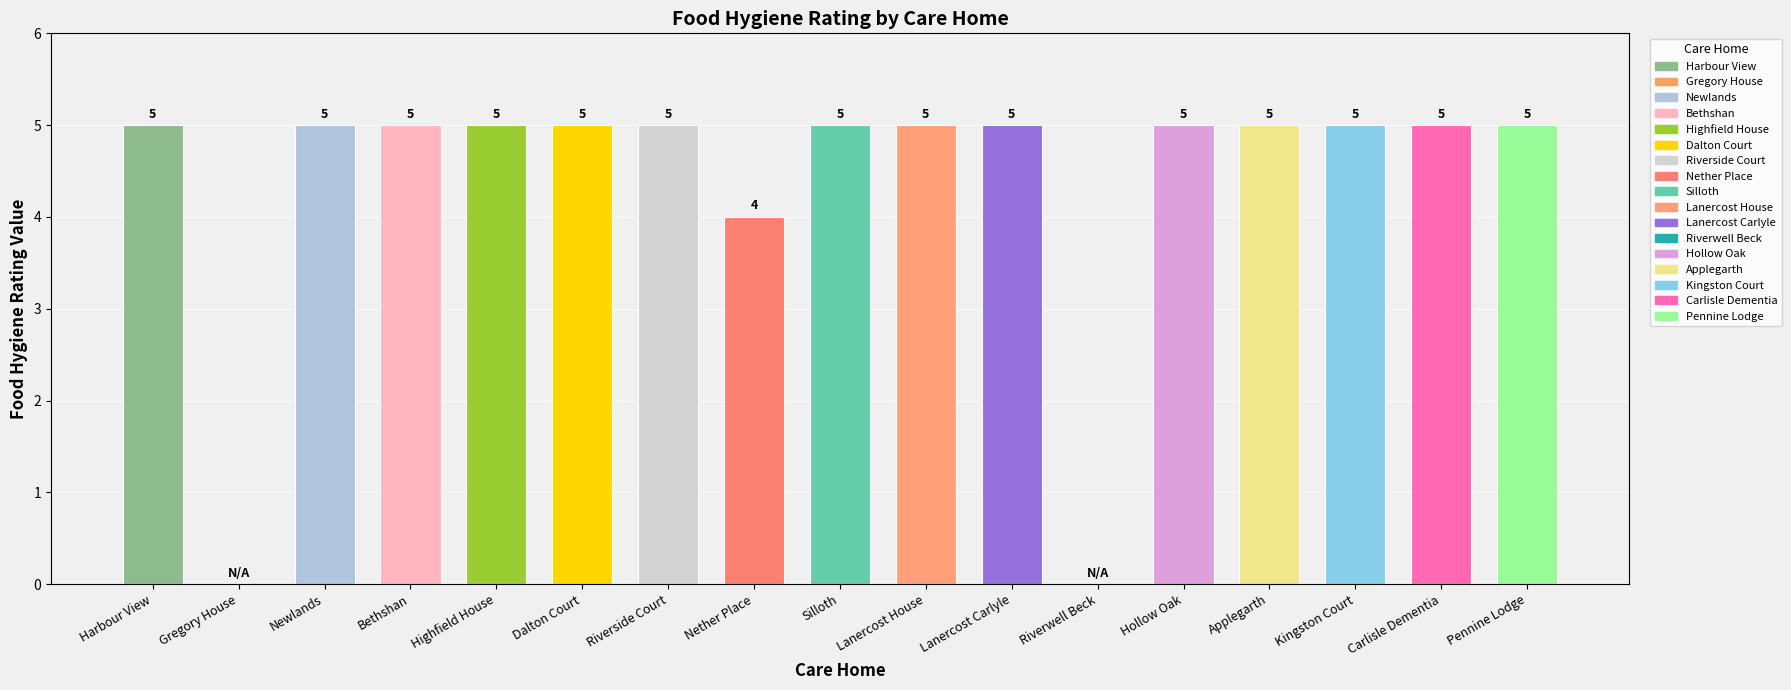

What is the label of the 4th bar from the right?

Applegarth Nursing Home